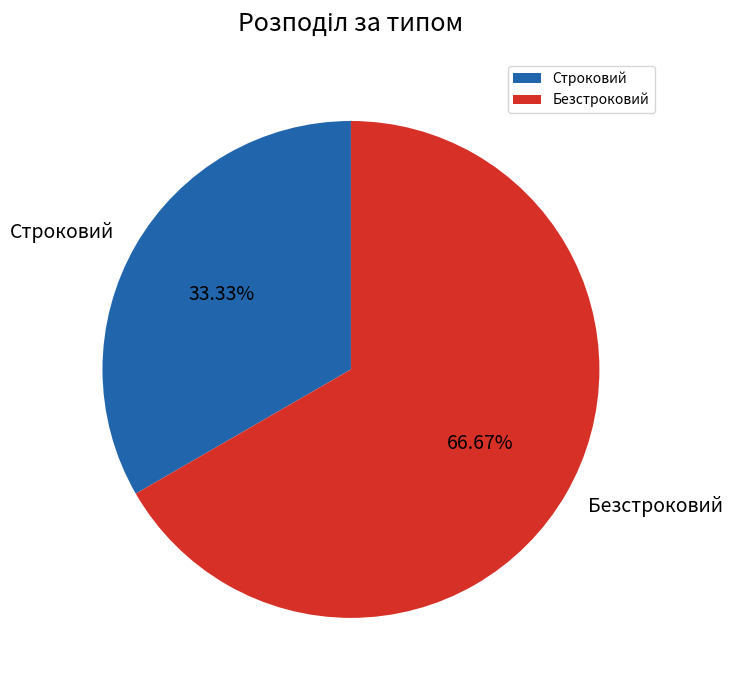

What is the smallest slice in the pie chart?

Строковий